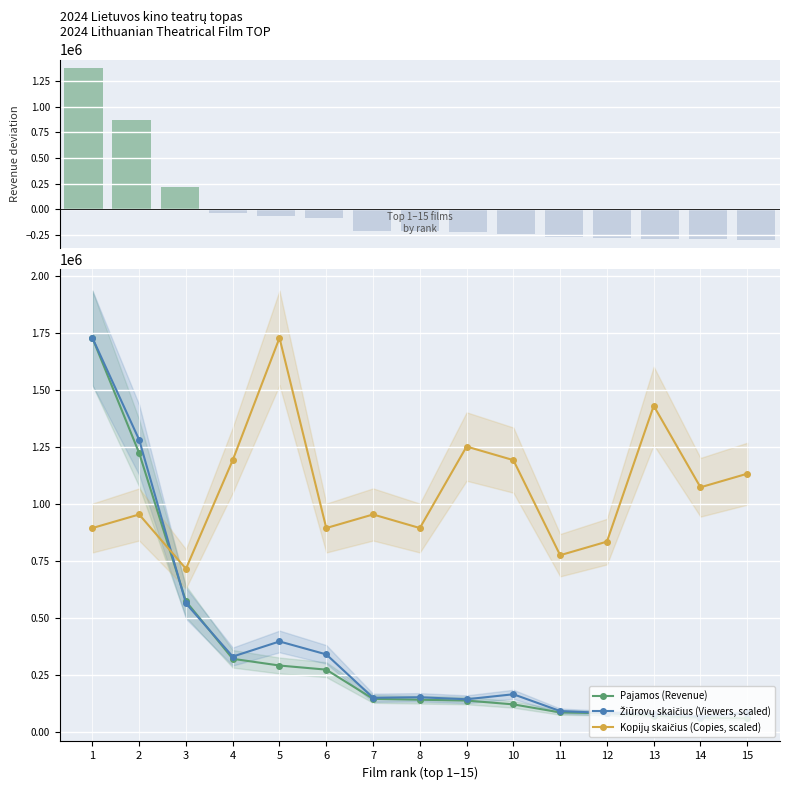

The value of Kopijų skaičius (Copies, scaled) at 8 is 220885.5. True or false?

False